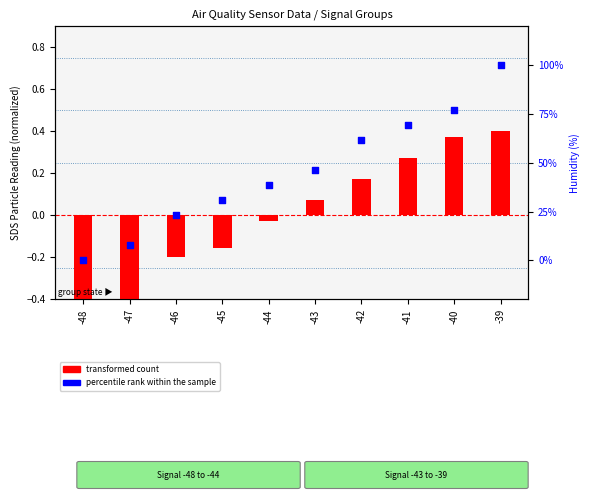

What is the total value across all series at -39?

1.4